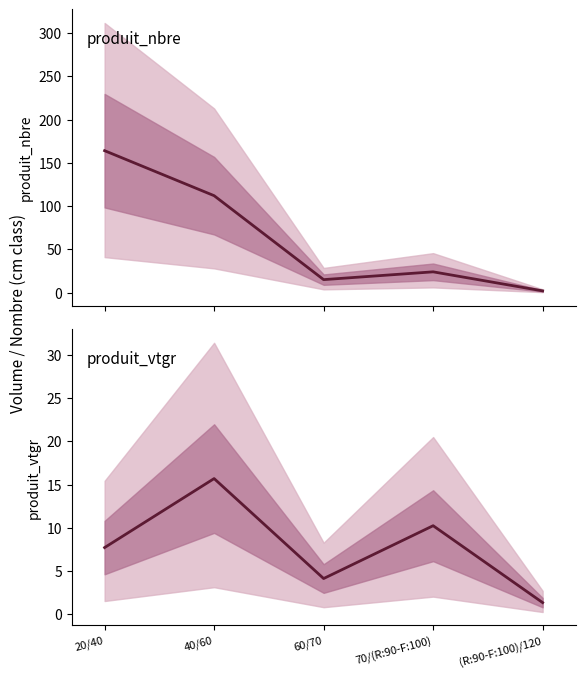

Rank the series by their average value, from lowest to highest.

produit_vtgr, produit_nbre